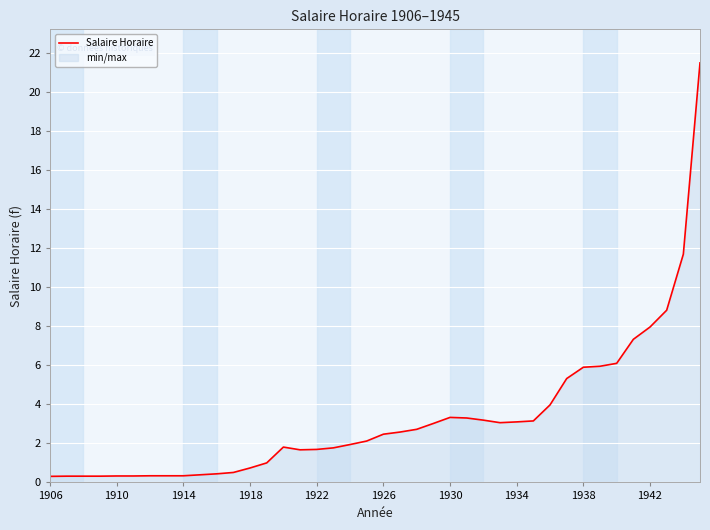

What is the difference between the maximum and minimum values?

21.2